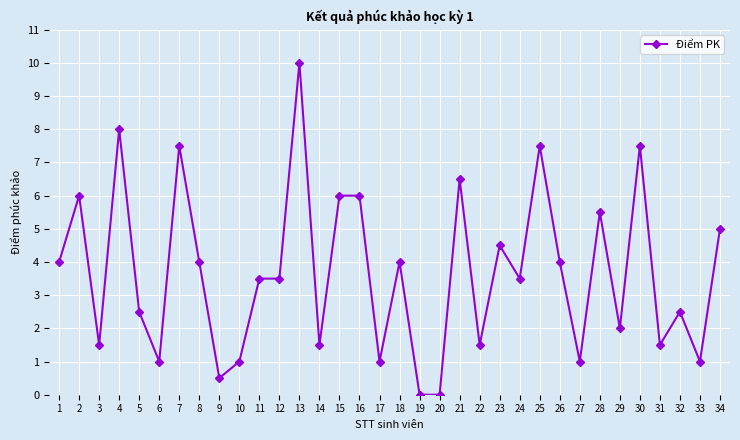

True or false: there are more than 2 points higher than both neighbors.

True